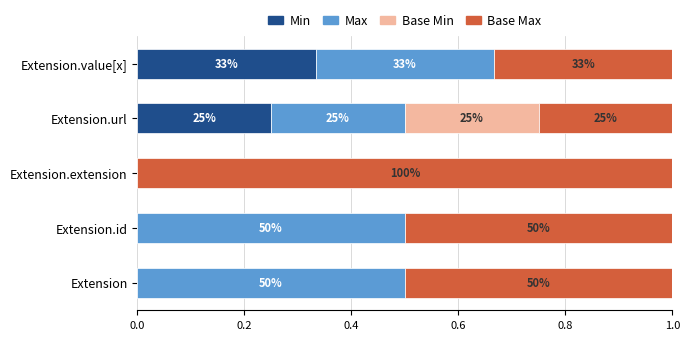

What are all the series names shown in the legend?

Min, Max, Base Min, Base Max